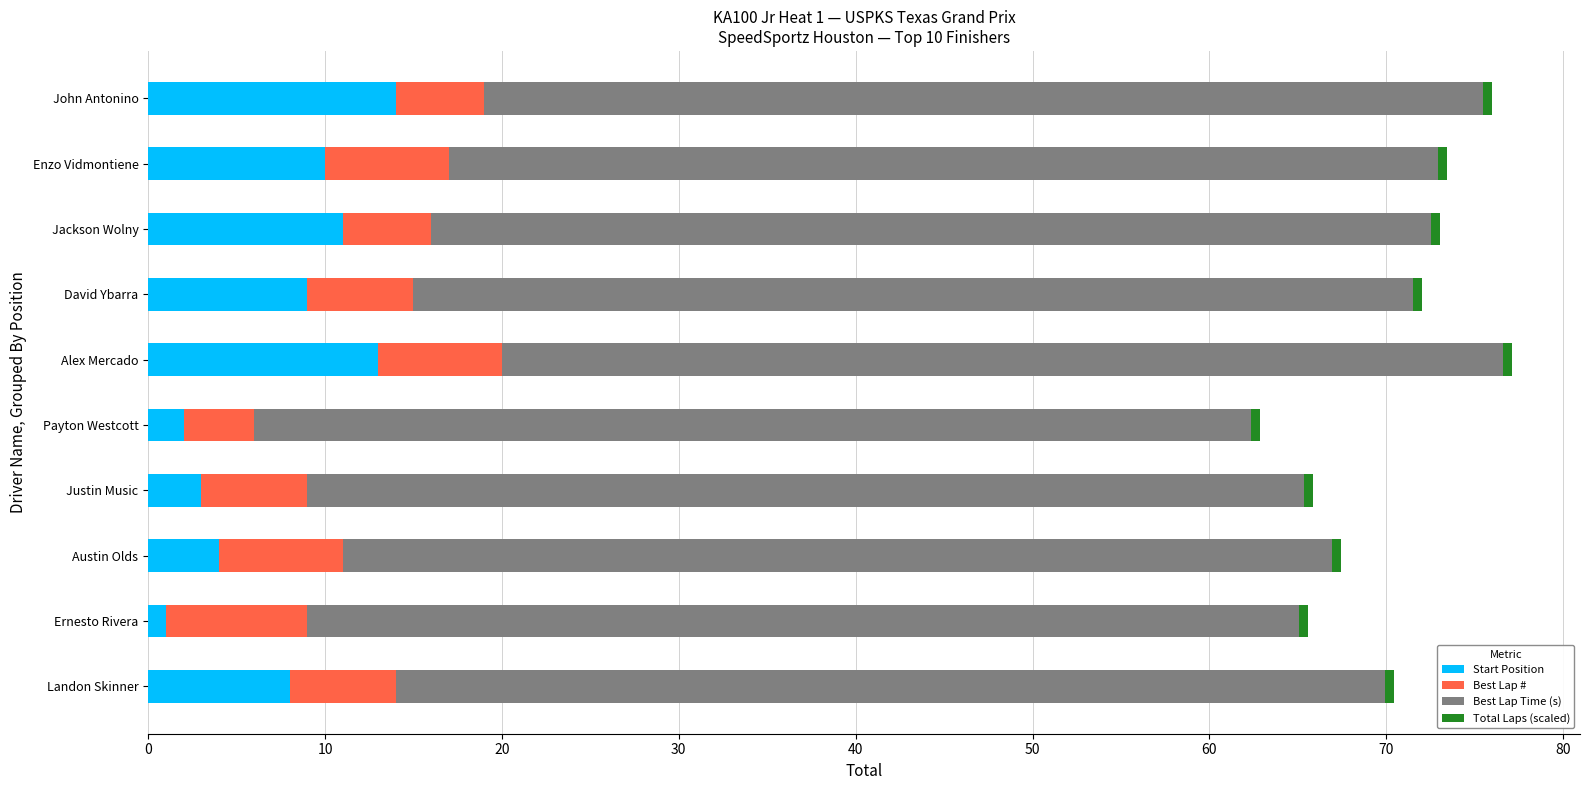

What is the minimum value for Start Position?

1.0